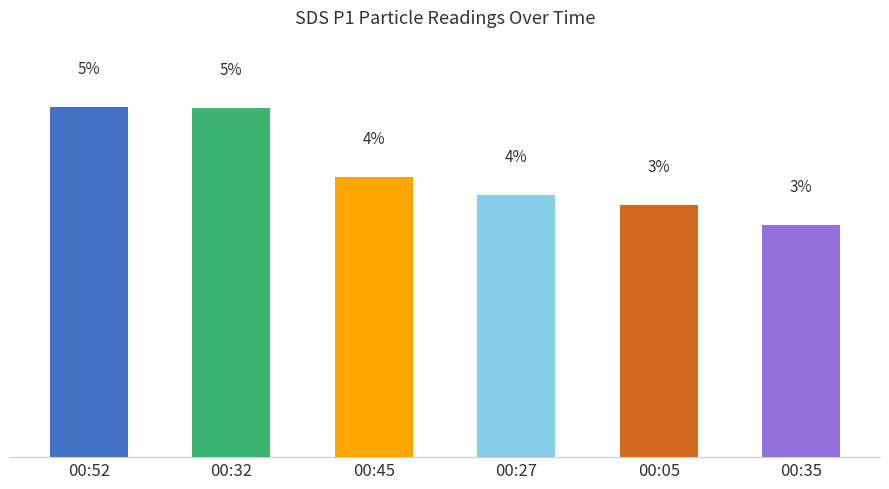

What is the difference between the maximum and minimum values?

1.6